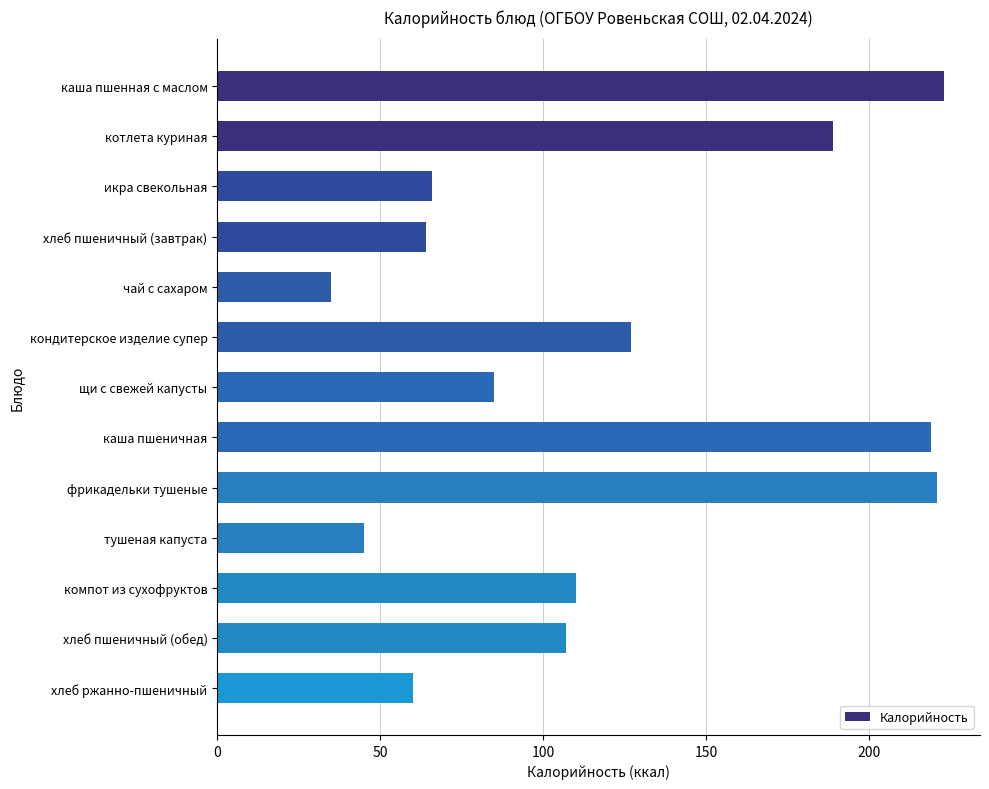

What is the average value?

119